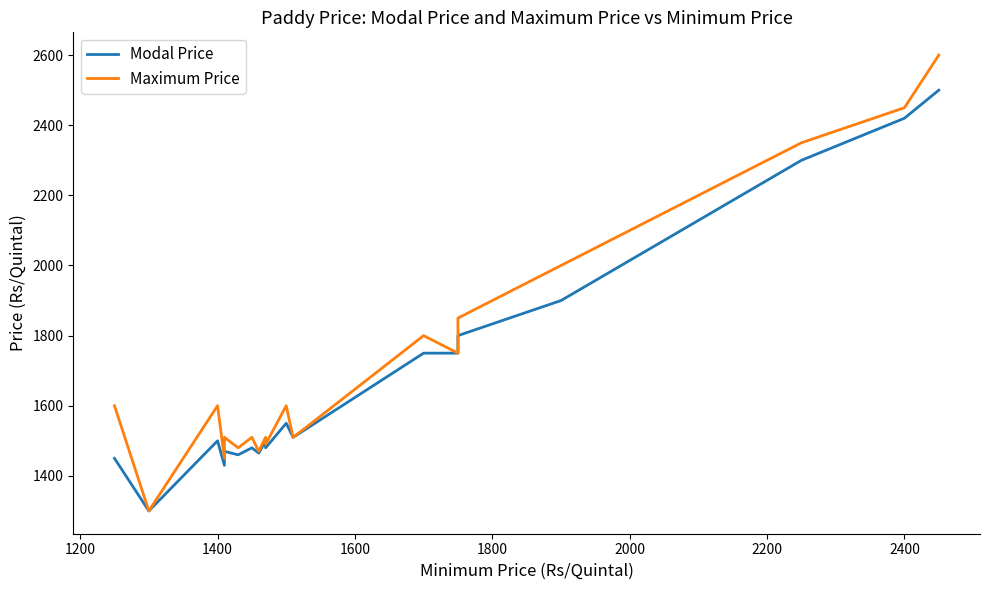

What are all the series names shown in the legend?

Modal Price, Maximum Price